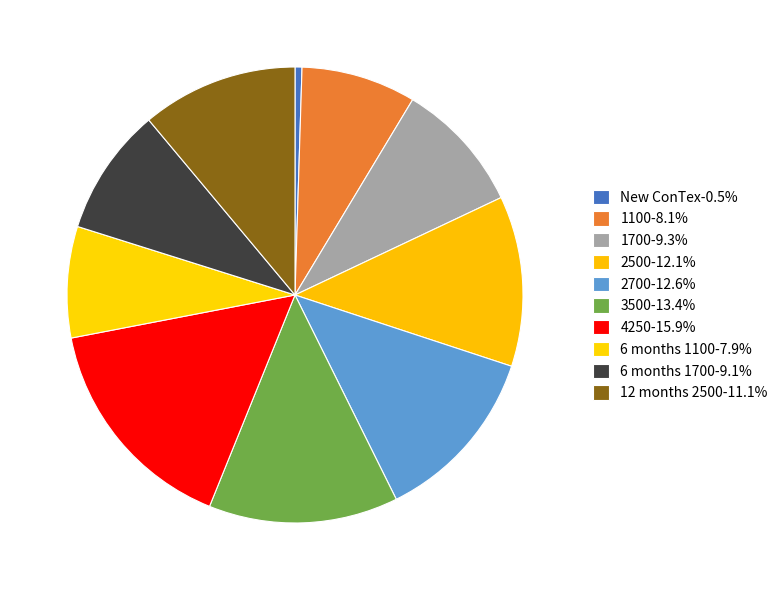

How many segments does this pie chart have?

10